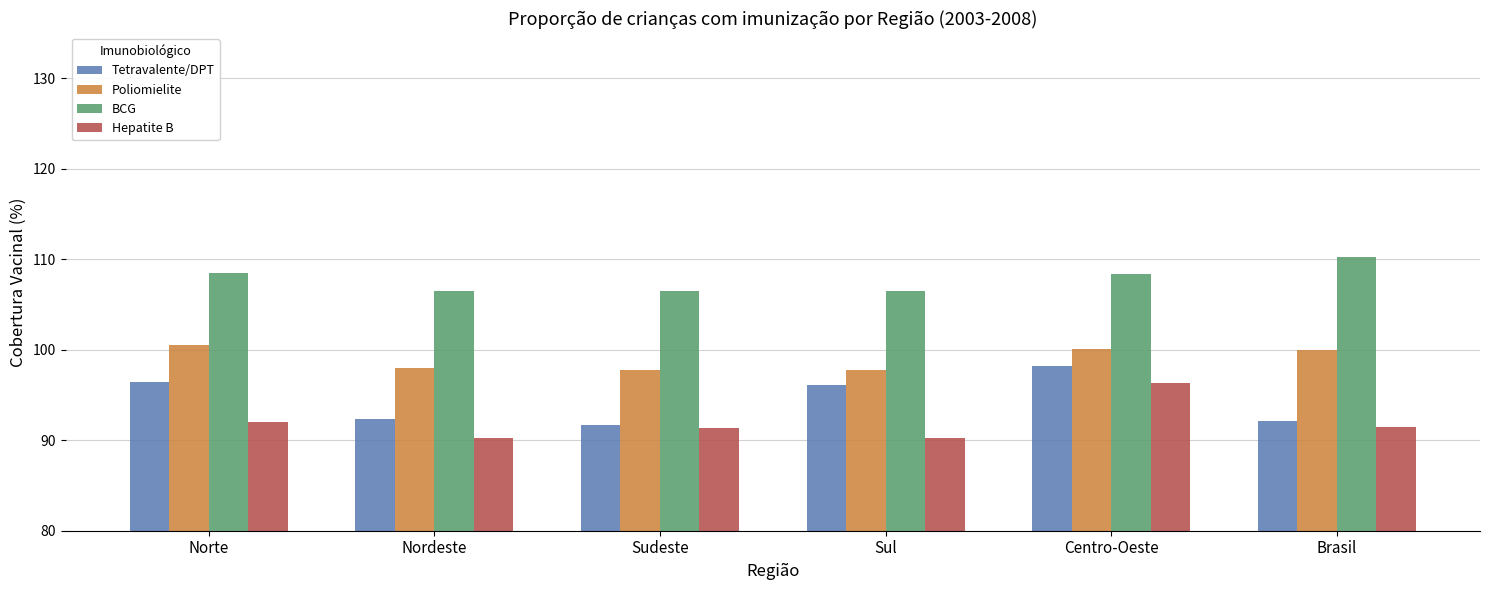

Which label corresponds to the largest value in the chart?

Brasil